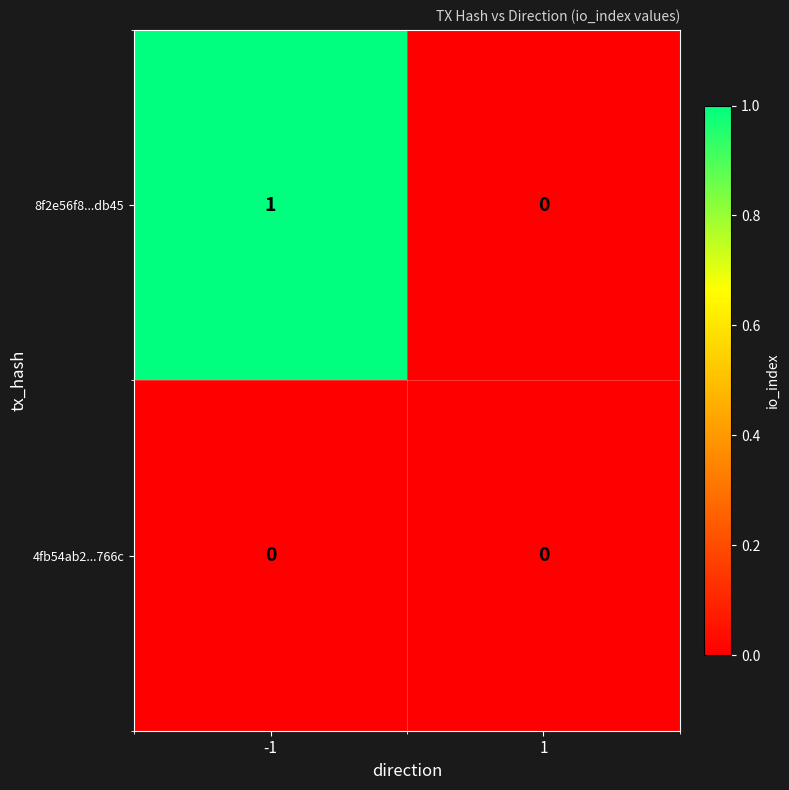

Rank the categories by 8f2e56f8...db45 value from highest to lowest.

-1, 1